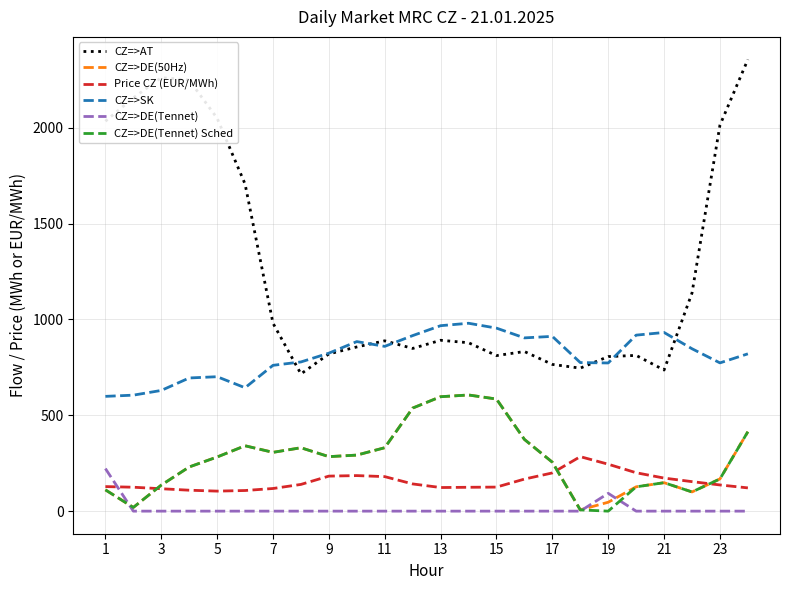

True or false: CZ=>AT and CZ=>DE(Tennet) cross at least once.

False